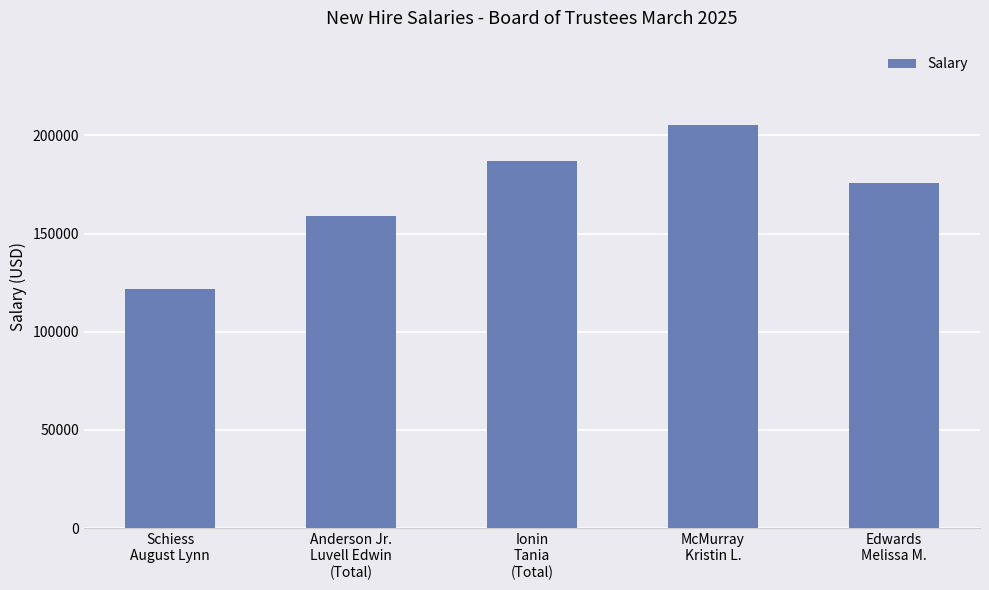

Which category has the lowest value across all series?

Schiess
August Lynn